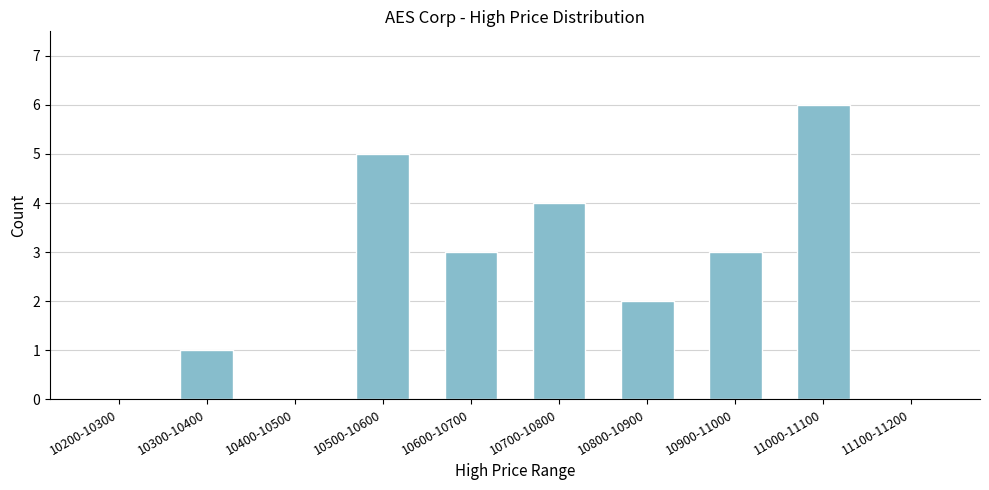

Reading left to right, transcribe all the data shown in this chart.

10200-10300=0	10300-10400=1	10400-10500=0	10500-10600=5	10600-10700=3	10700-10800=4	10800-10900=2	10900-11000=3	11000-11100=6	11100-11200=0